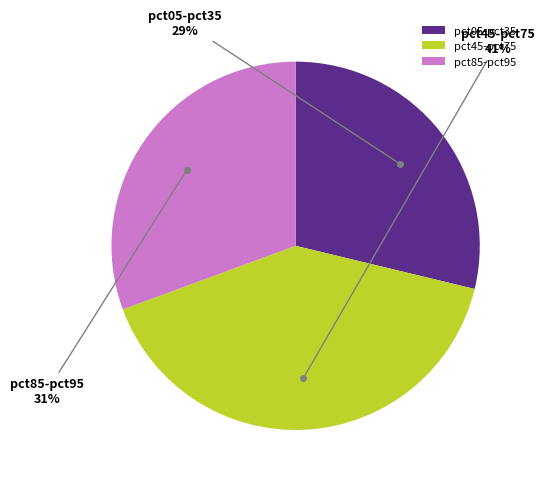

How many segments does this pie chart have?

3